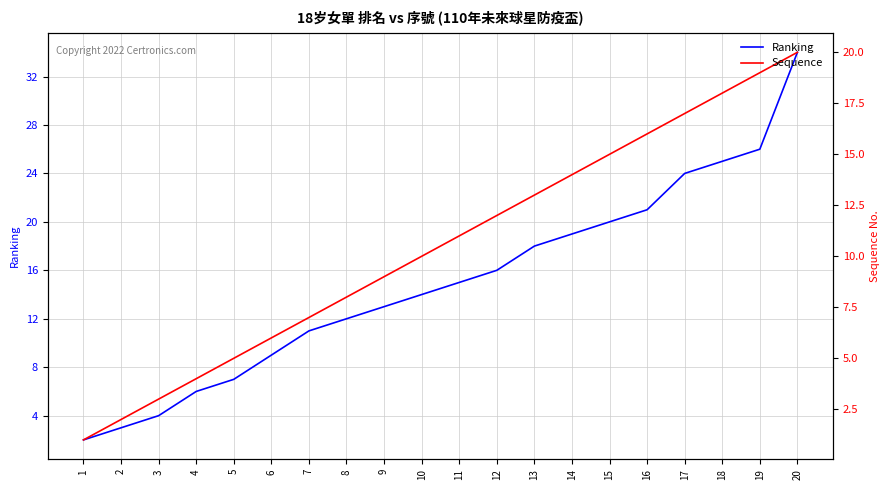

What is the value of the Sequence point at the 16th from the left?

16